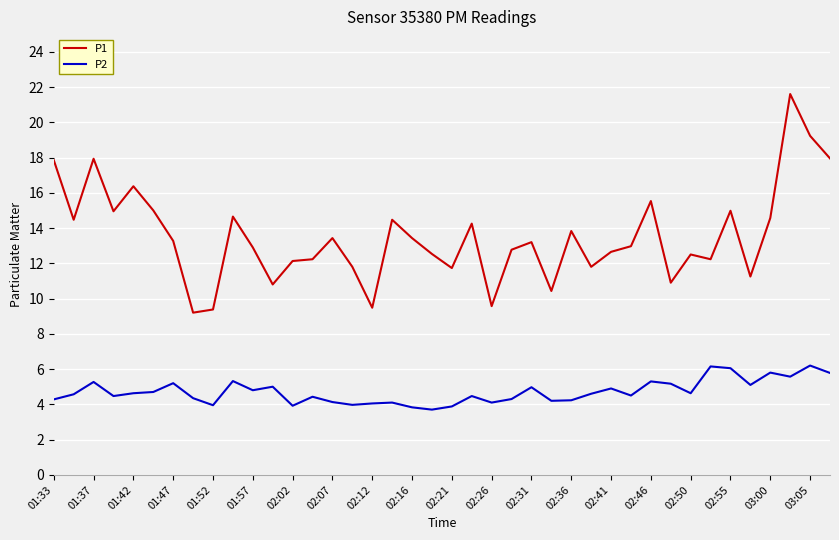

True or false: P2 and P1 cross at least once.

False